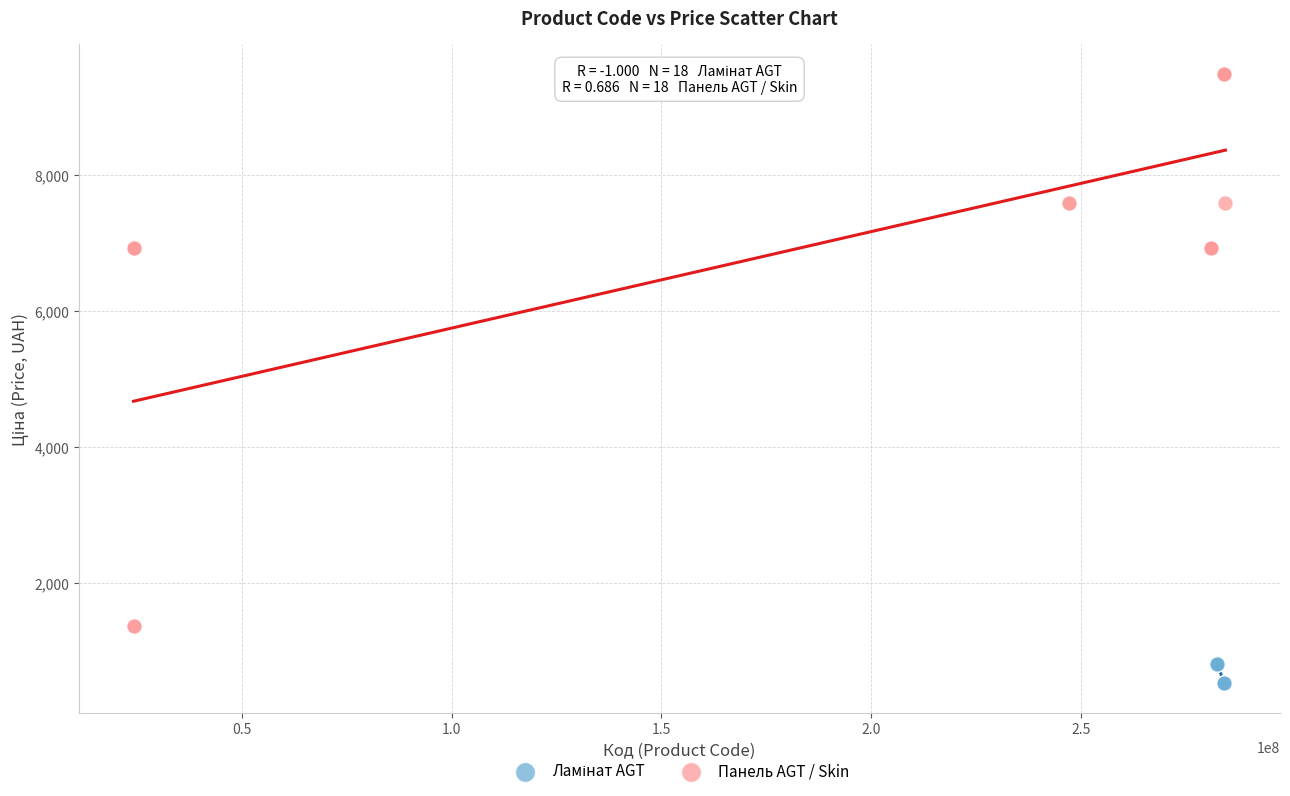

Which series has the largest Y range (max minus min)?

Панель AGT / Skin